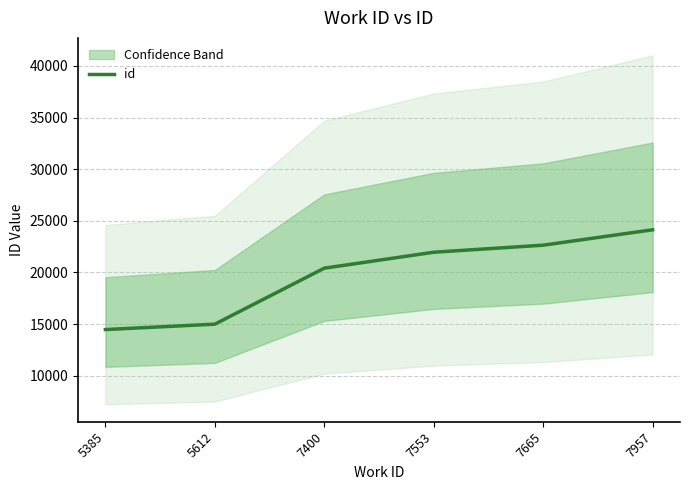

True or false: there are more than 2 points higher than both neighbors.

False